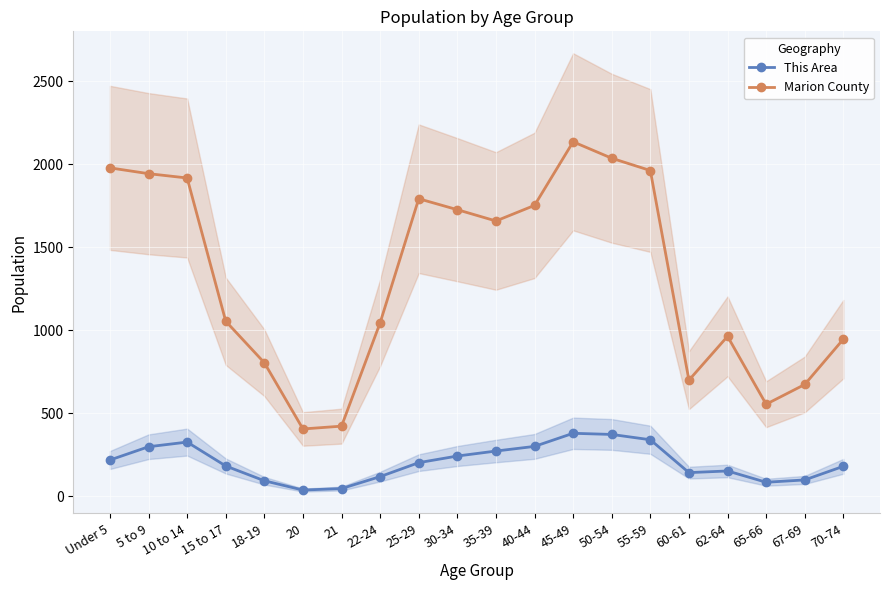

Rank the series by their maximum value, from highest to lowest.

Marion County, This Area